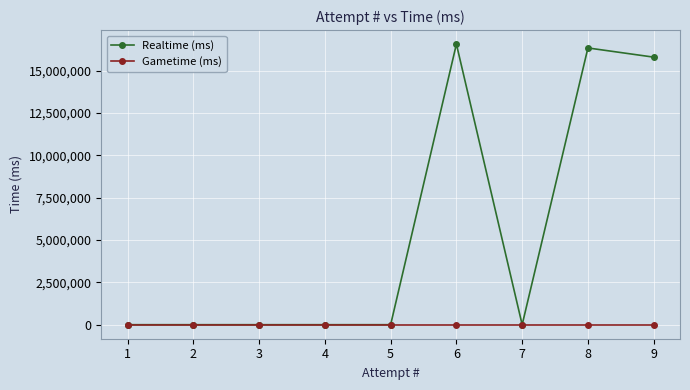

Between 1 and 8, which series saw the biggest shift?

Realtime (ms)